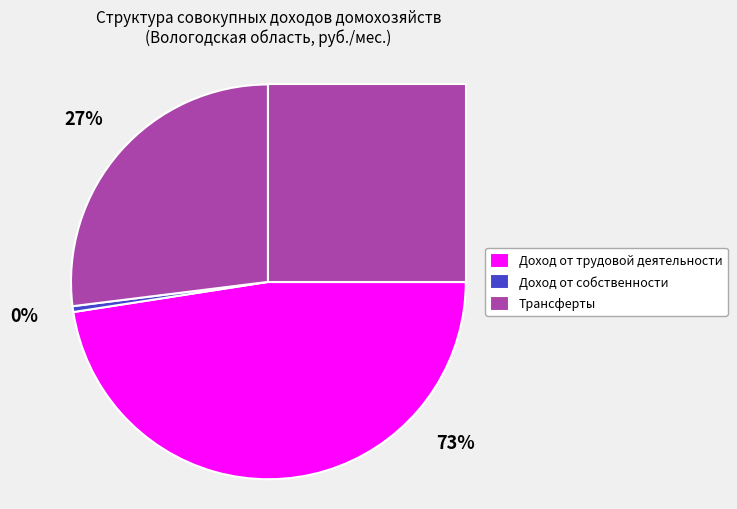

Does Доход от трудовой деятельности represent more than half of the total?

Yes